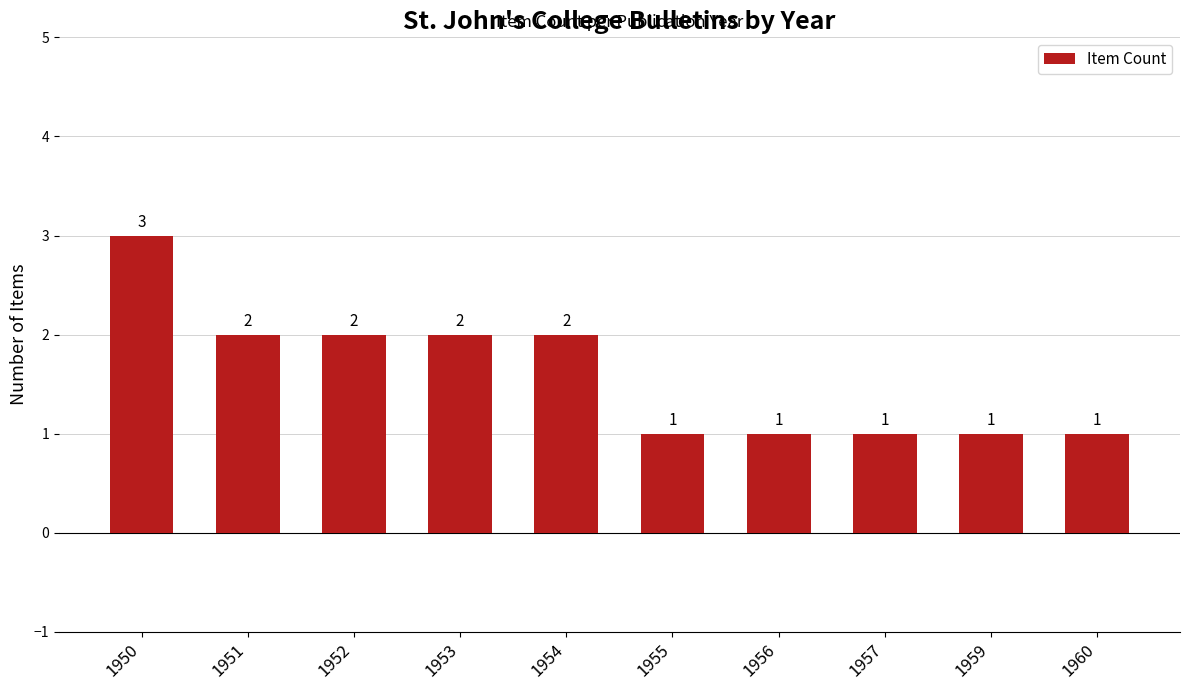

Reading left to right, transcribe all the data shown in this chart.

1950=3	1951=2	1952=2	1953=2	1954=2	1955=1	1956=1	1957=1	1959=1	1960=1